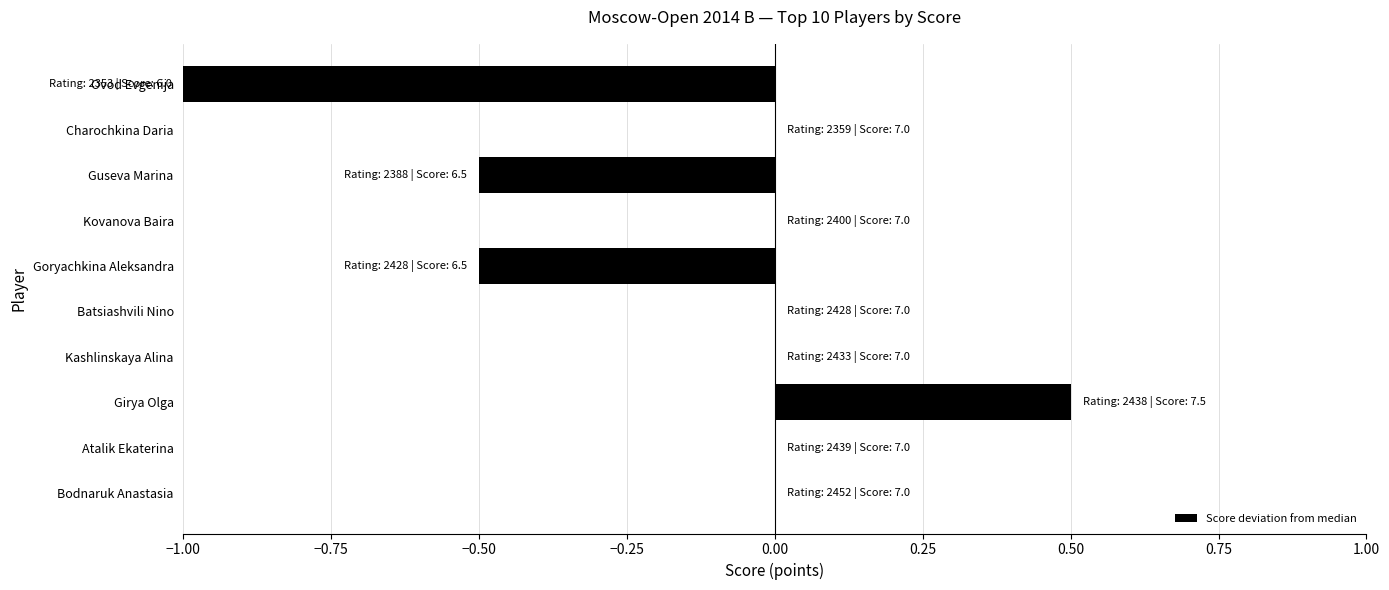

Read the value at Guseva Marina.

-0.5